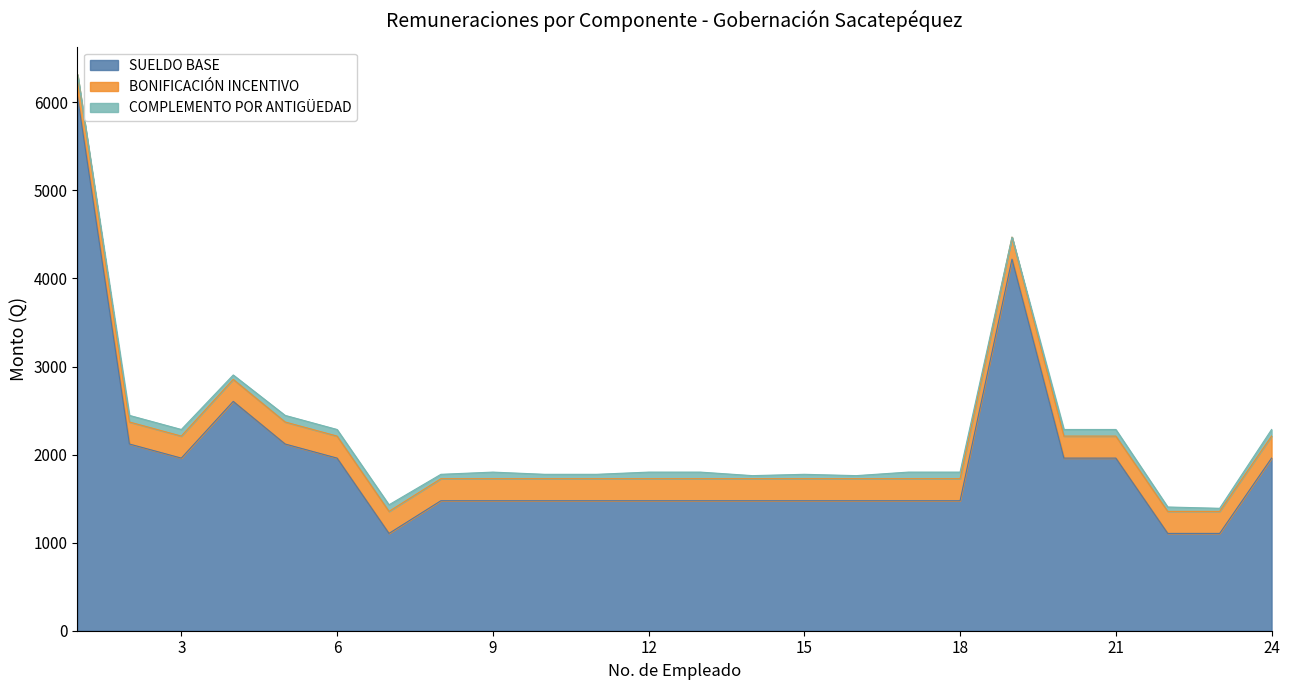

What is the value of the SUELDO BASE point at the 6th from the left?

1960